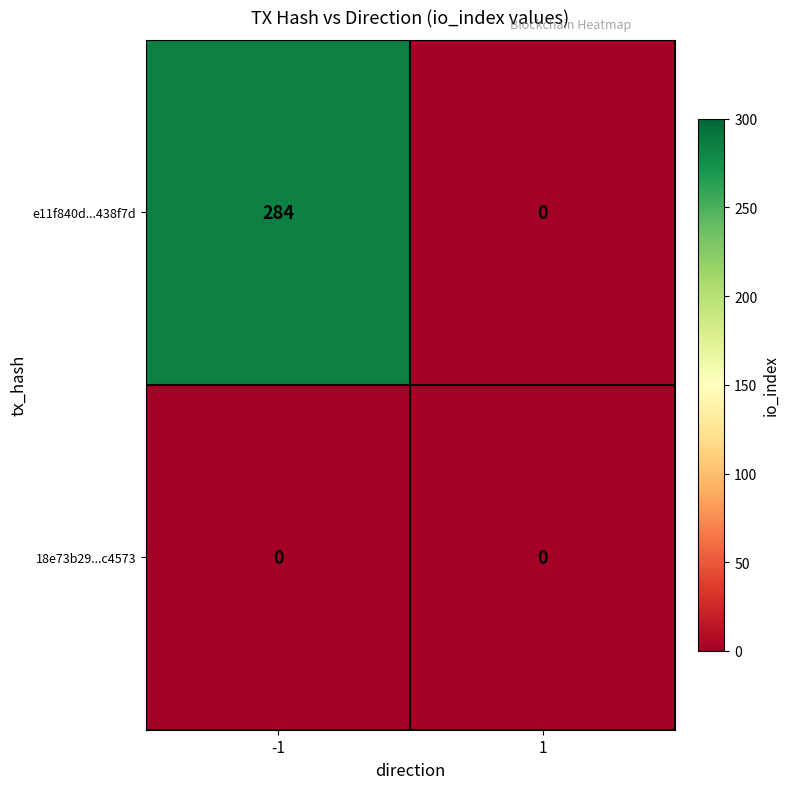

Which series has the largest total across all categories?

e11f840d...438f7d